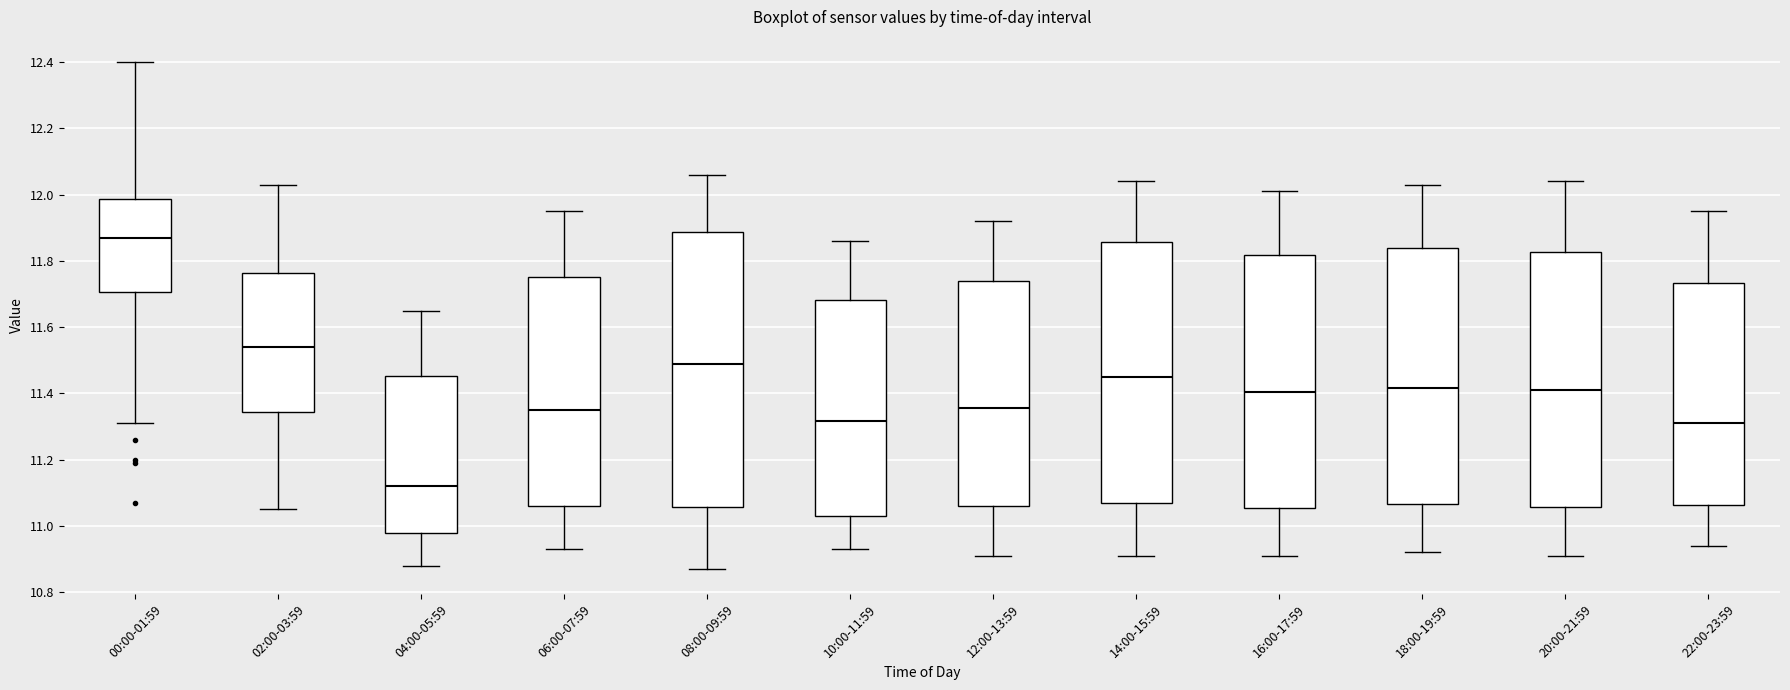

Which box's median line is the lowest?

04:00-05:59